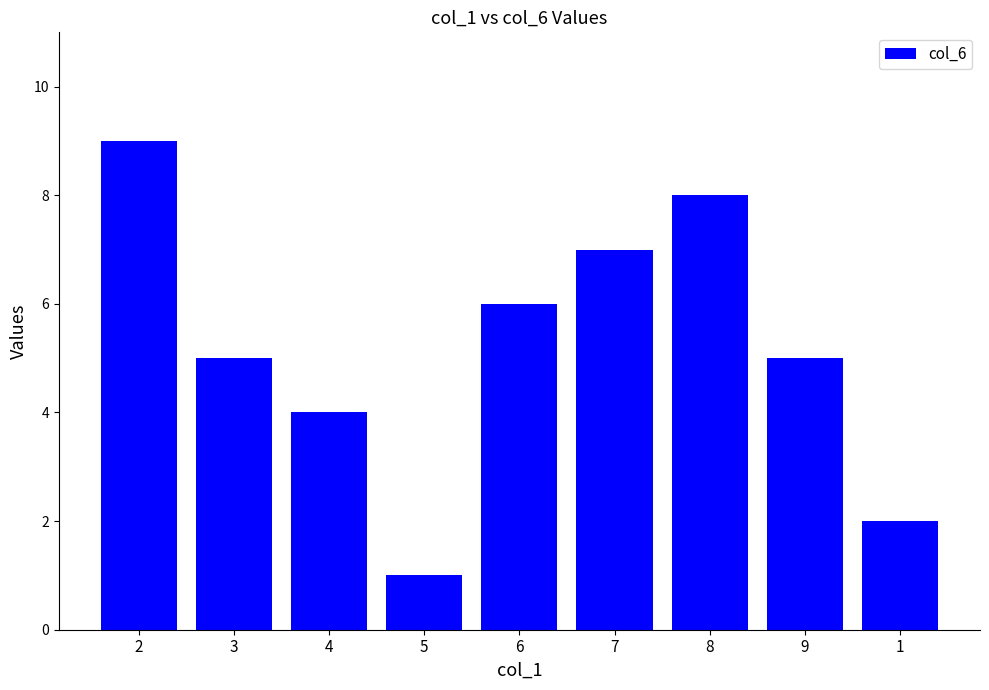

Reading left to right, what are all the values shown in this chart?

9	5	4	1	6	7	8	5	2